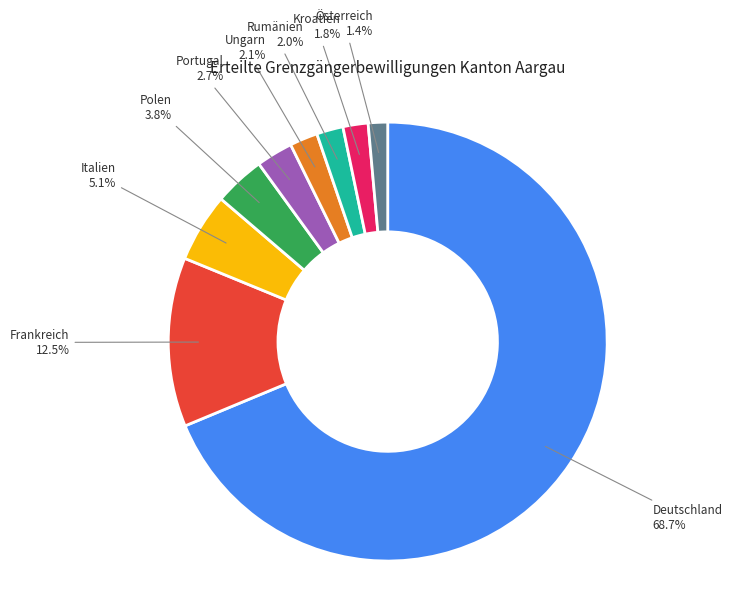

To the nearest percent, what is the average slice percentage?

11%